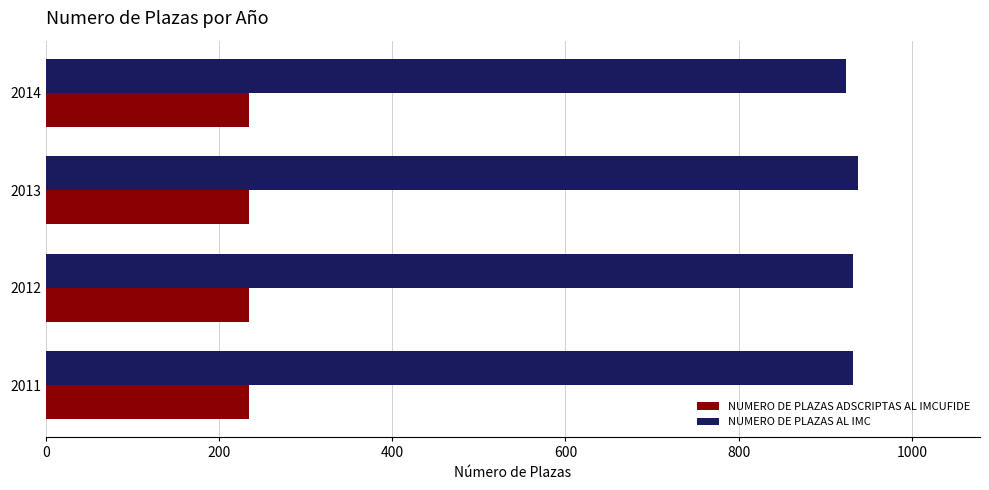

True or false: NUMERO DE PLAZAS ADSCRIPTAS AL IMCUFIDE has a value of 235 at 2012.

True